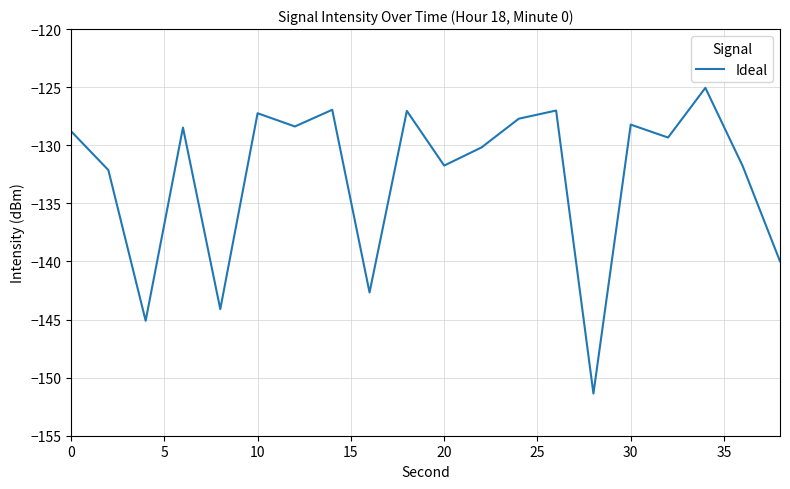

What is the difference between the maximum and minimum values?

26.3